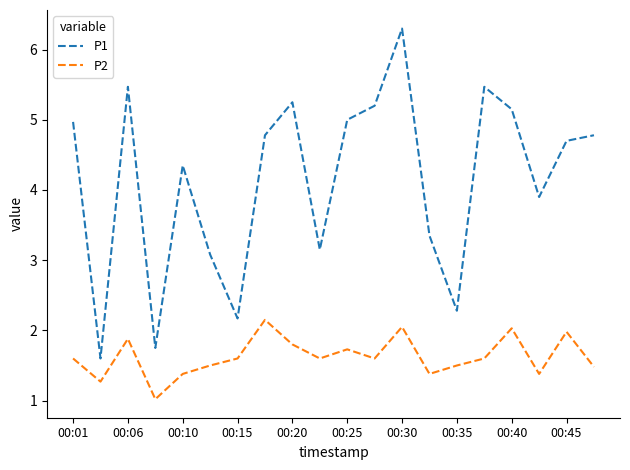

True or false: P1 and P2 cross at least once.

False